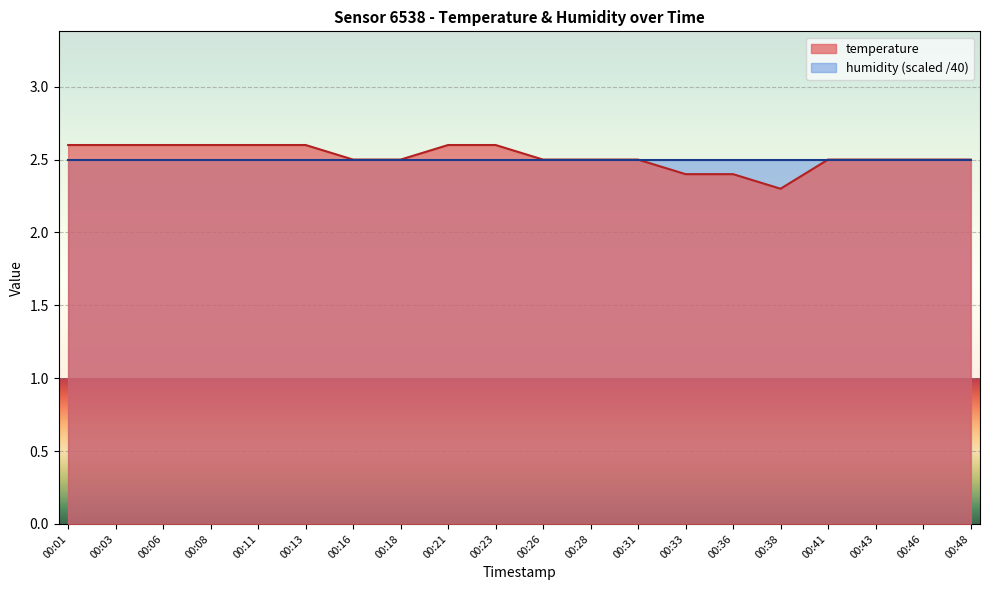

True or false: there are more than 1 points higher than both neighbors.

False